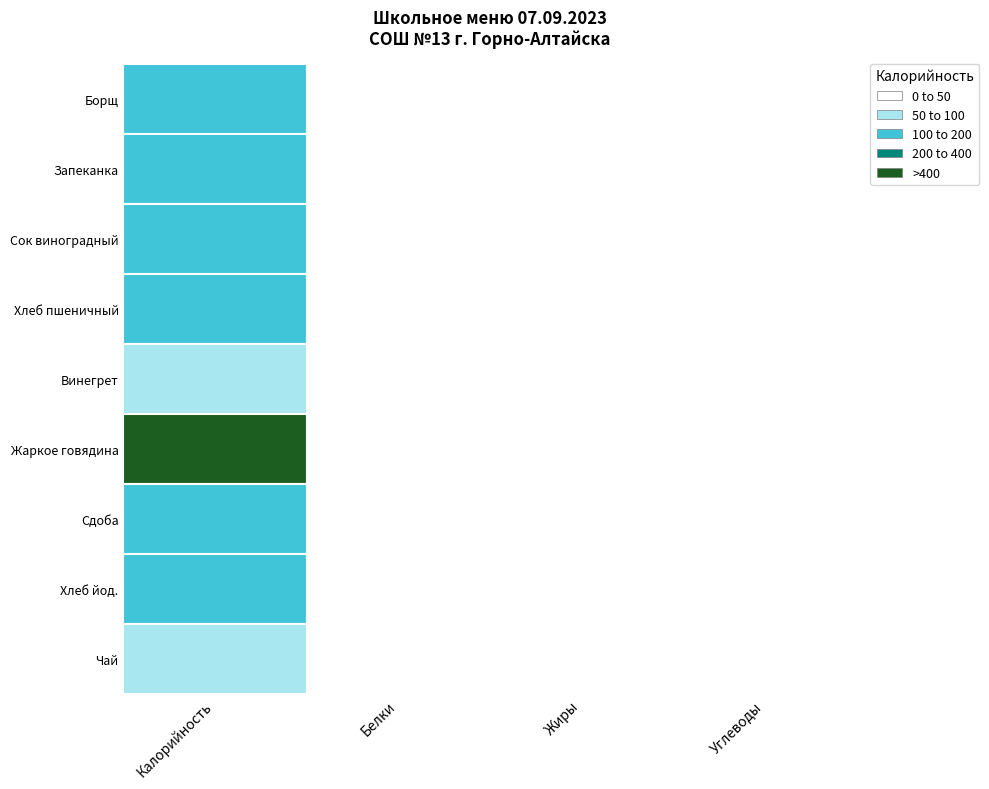

Between 0 and 2, which series saw the biggest shift?

Углеводы